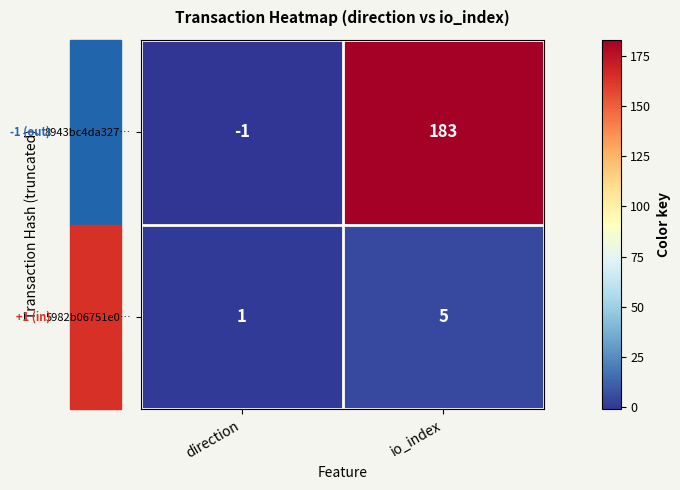

Which category has the lowest value in the 8943bc4da327… series?

direction